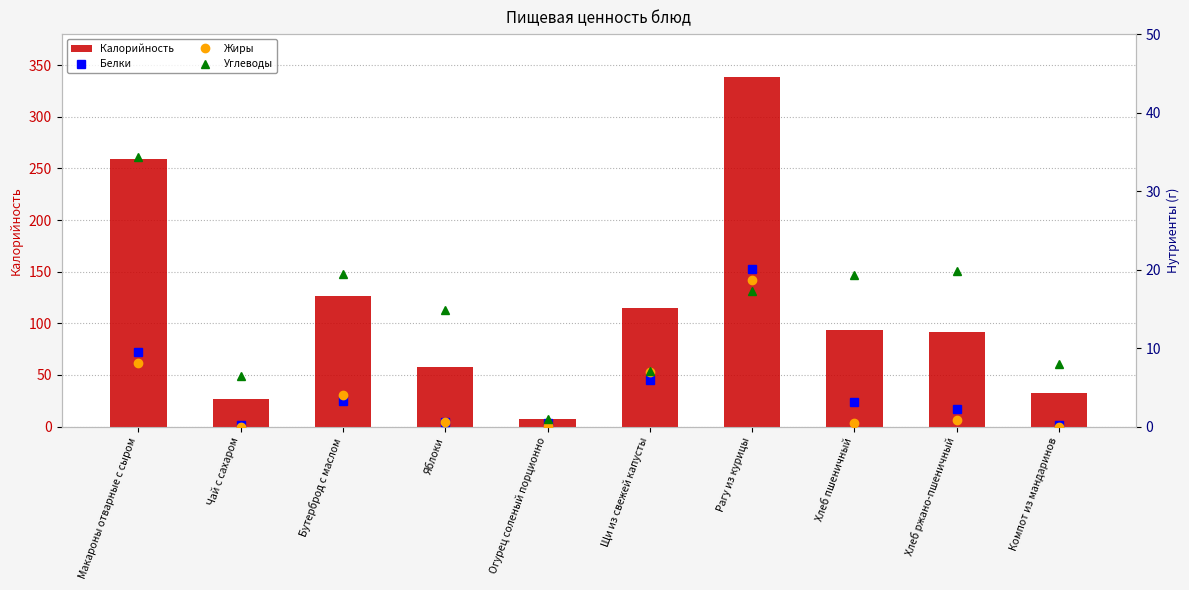

At which label does Углеводы first exceed 17?

Макароны отварные с сыром